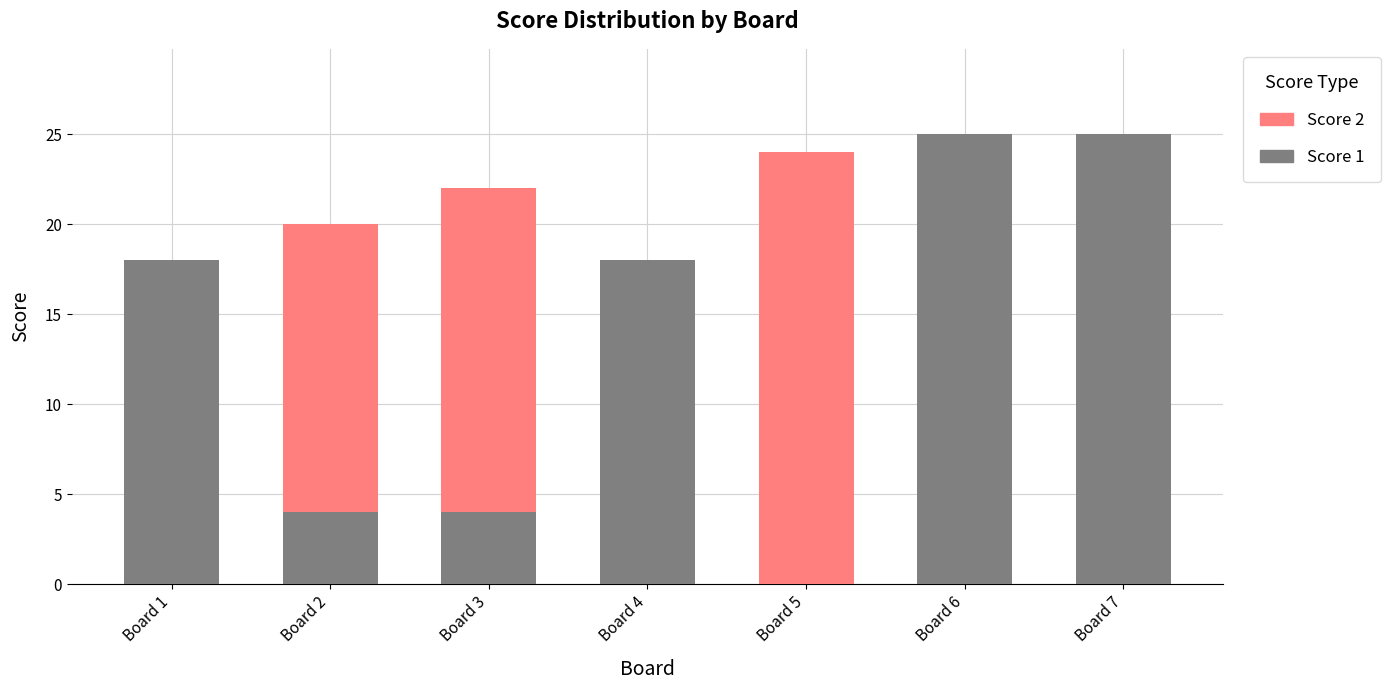

The value of Score 1 at Board 5 is 14. True or false?

False